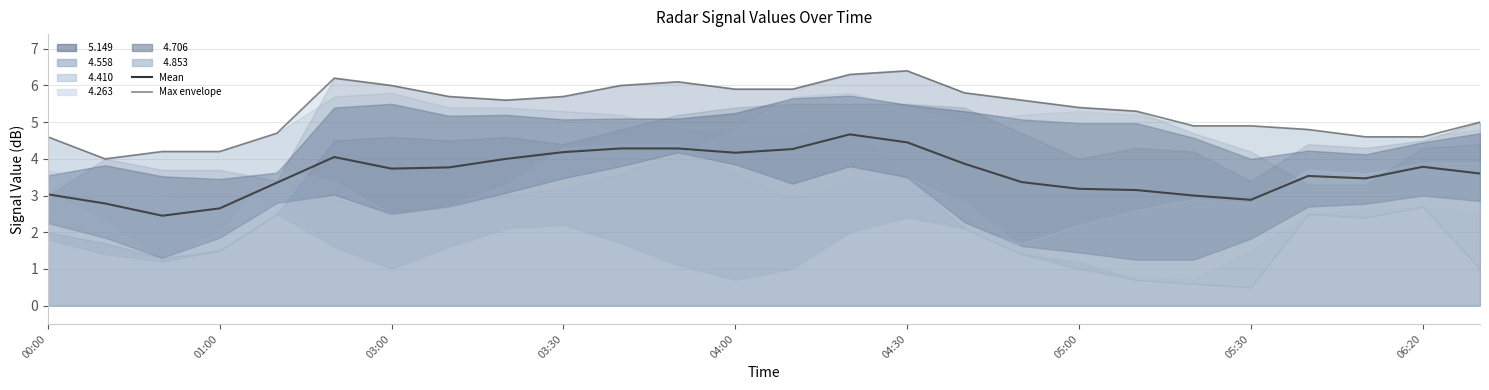

How many lines are shown in the chart?

2